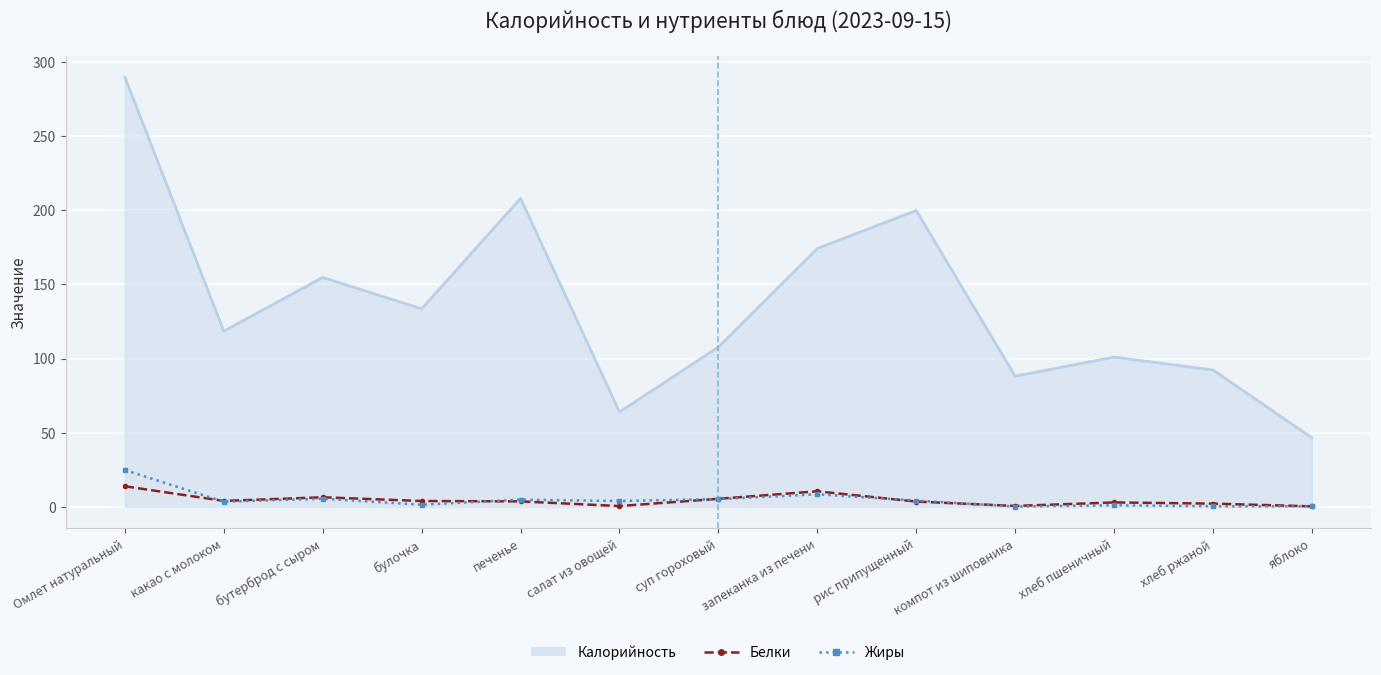

Which series has the largest total across all categories?

Калорийность